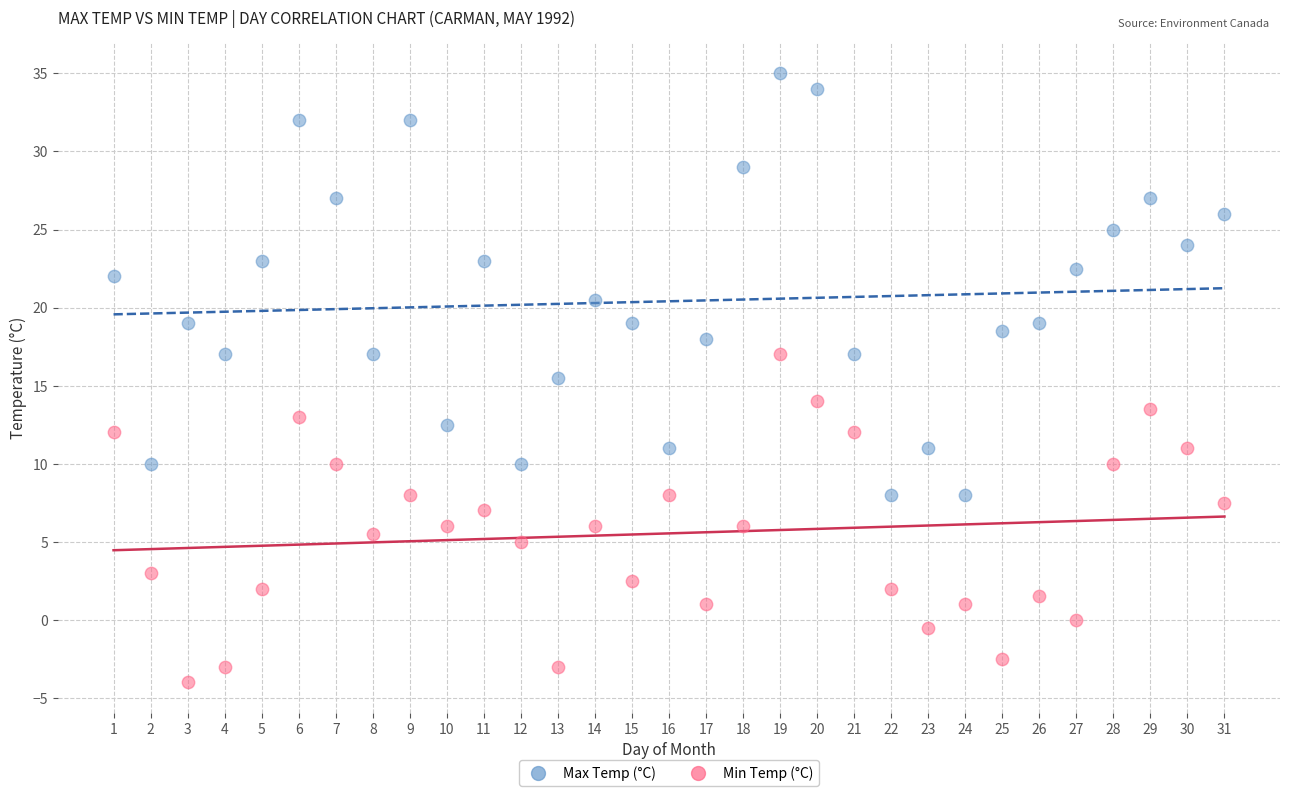

What are all the series names shown in the legend?

Max Temp (°C), Min Temp (°C)